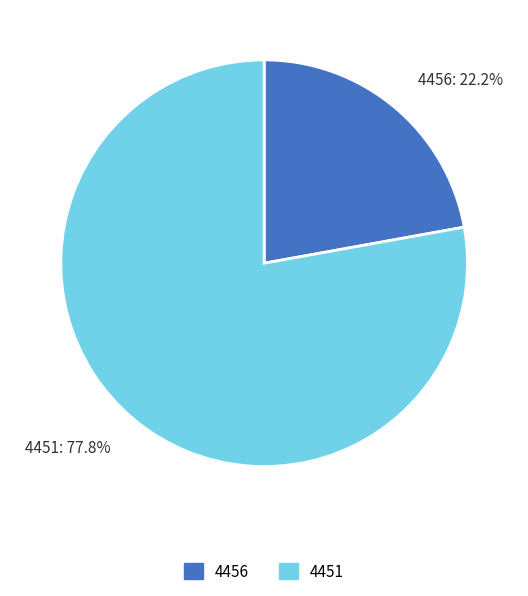

To the nearest percent, what portion does 4456 represent?

22%